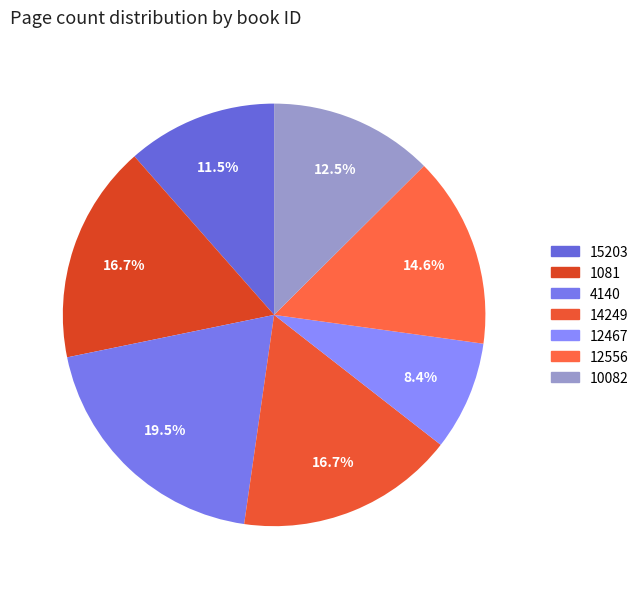

Is it true that 15203 is 11% of the pie?

True